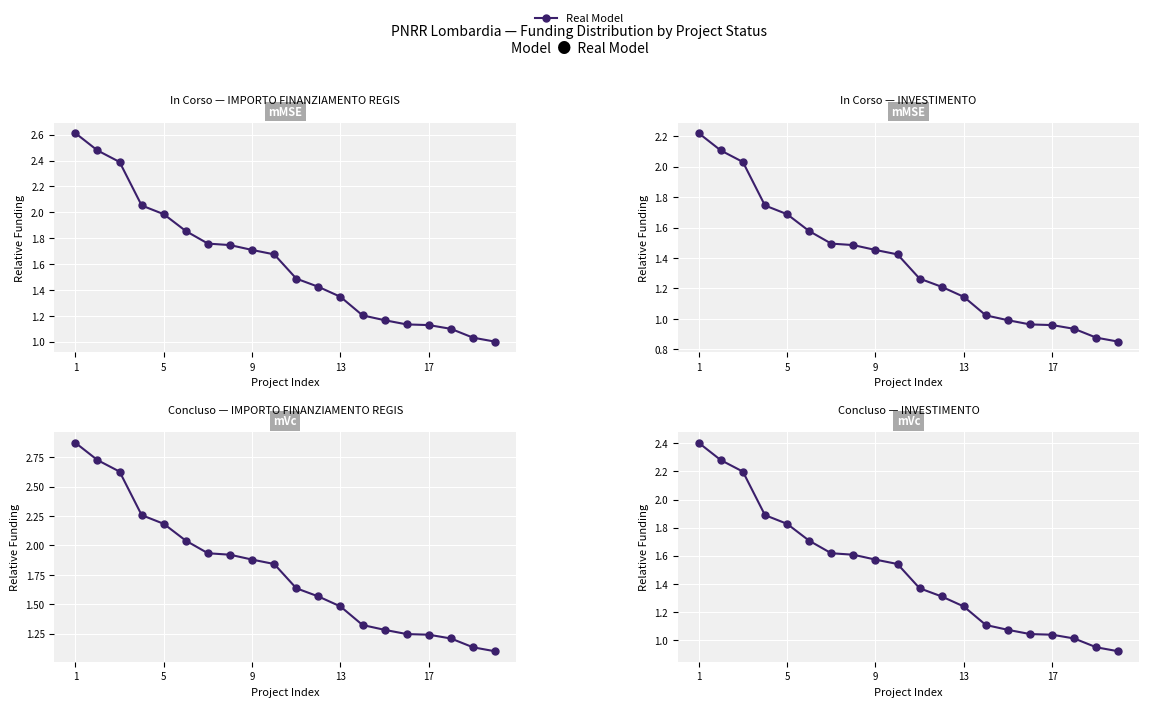

What is the value of the In Corso — INVESTIMENTO point at the 2nd from the left?

2.1